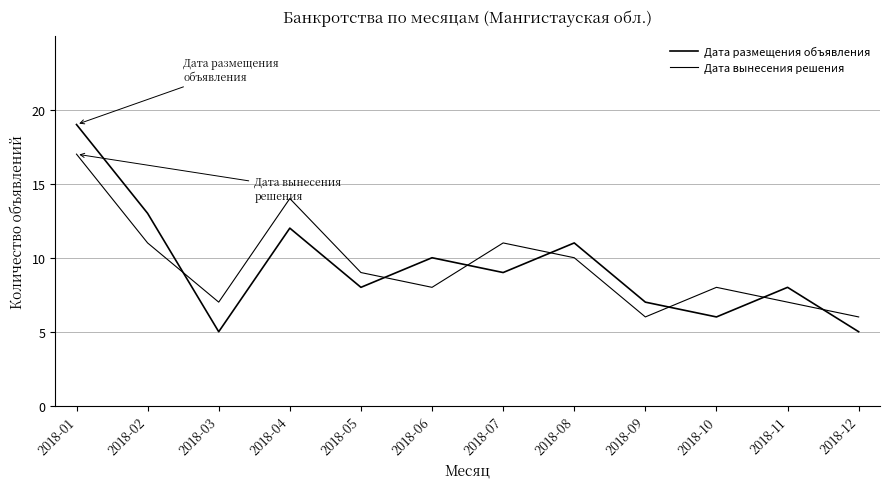

How many lines are shown in the chart?

2